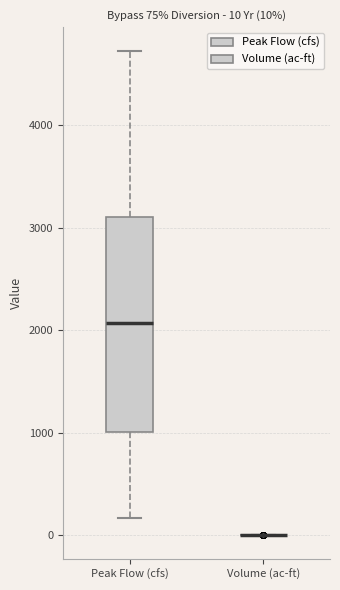

Which box is the tallest, from its lower edge to its upper edge?

Peak Flow (cfs)